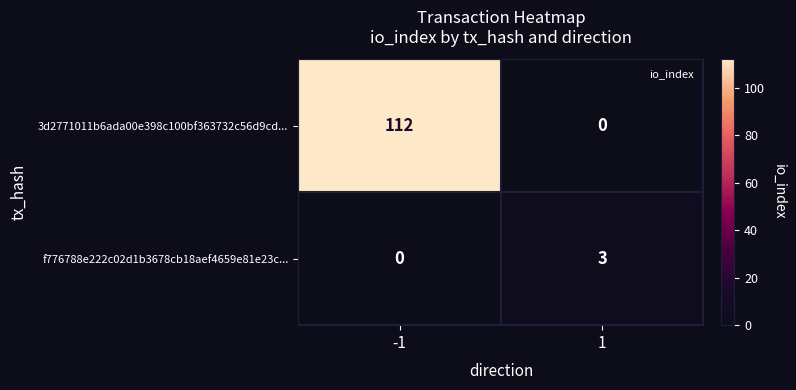

What is the spread (max minus min) of values at 1?

3